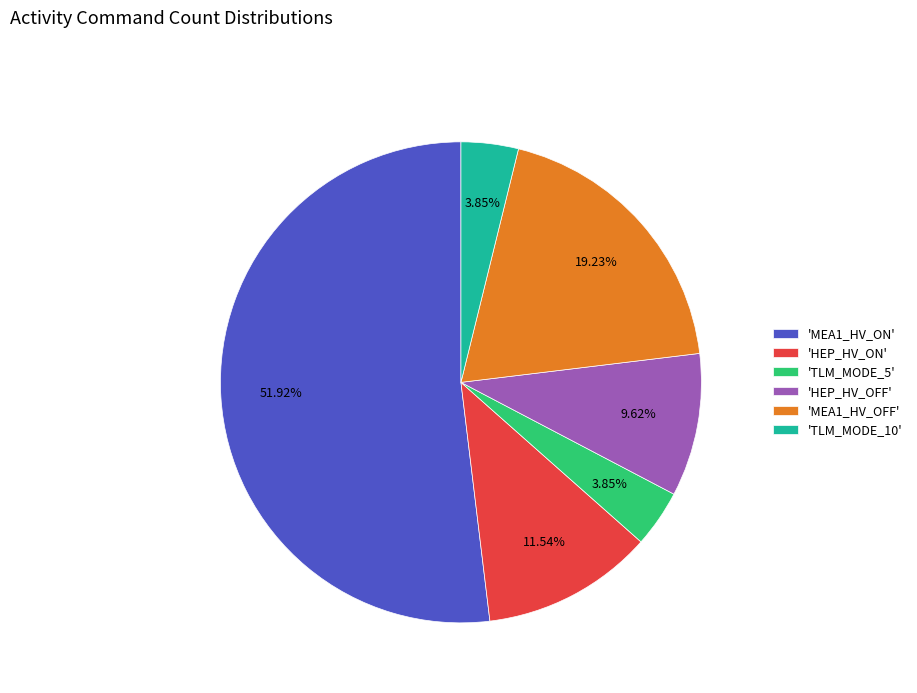

What is the ratio of the value at 'MEA1_HV_ON' to the value at 'TLM_MODE_5'?

13.5